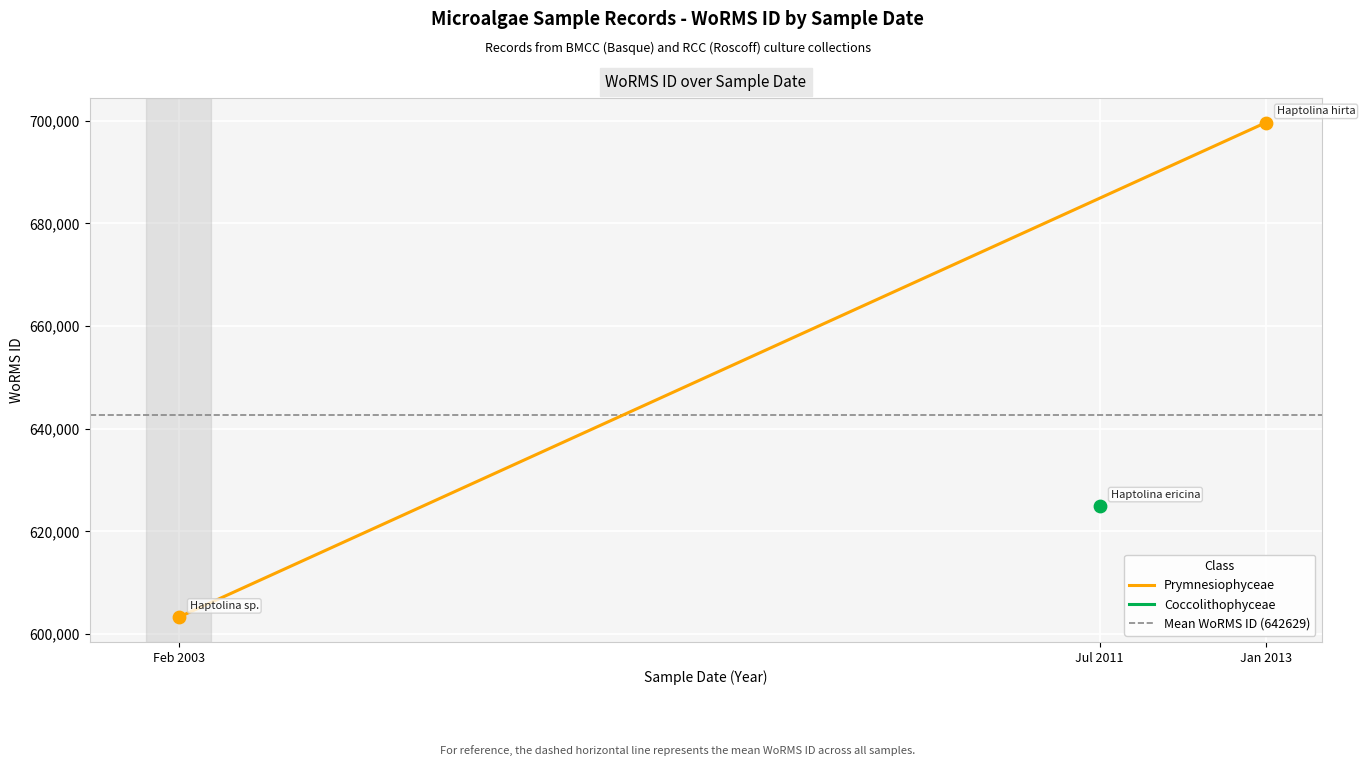

Which series contains the highest Y value?

Prymnesiophyceae